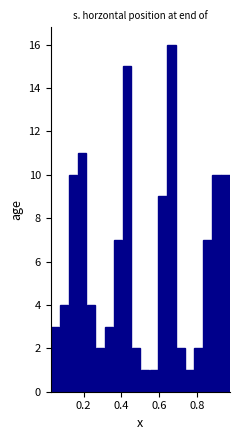

Read against the x-axis, roughly where is the centre of the tallest bar?

0.66